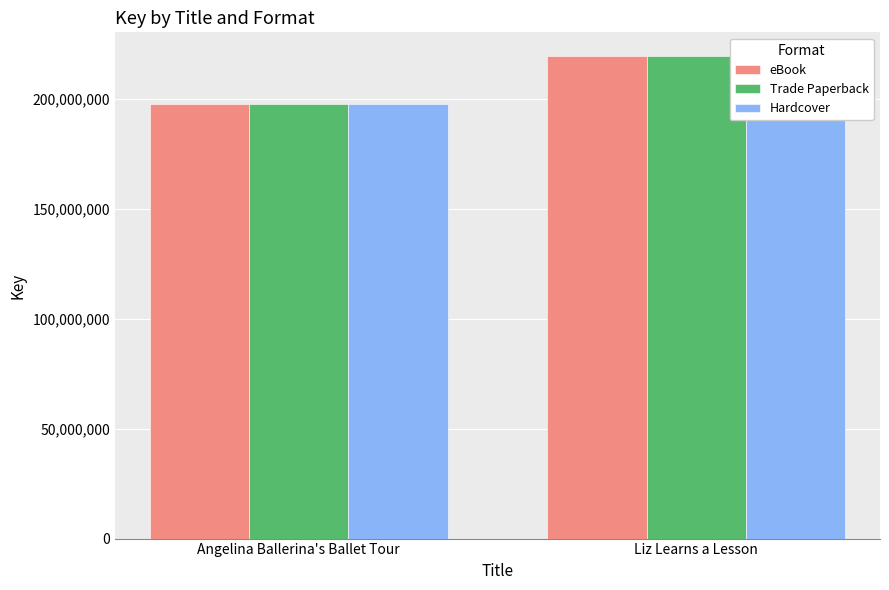

What is the label of the 2nd bar from the left?

Liz Learns a Lesson